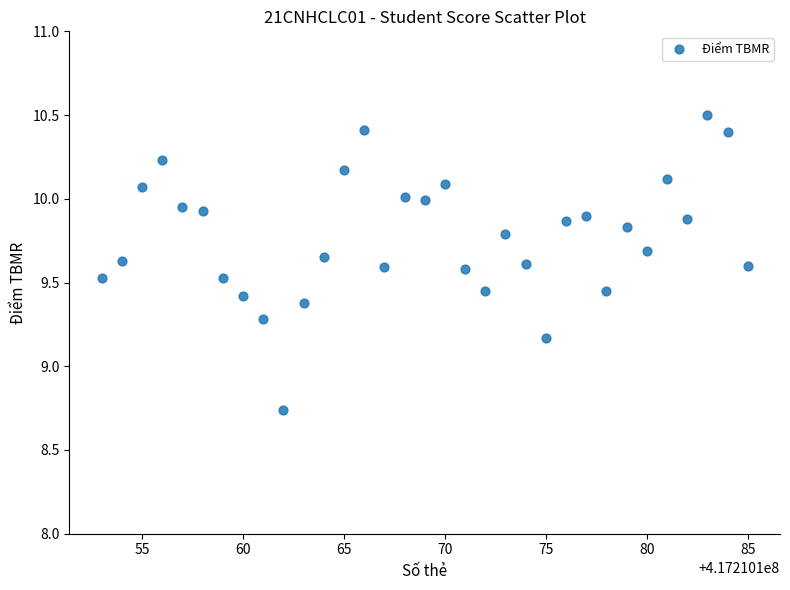

What Y value in the scatter plot is closest to 9?

9.2